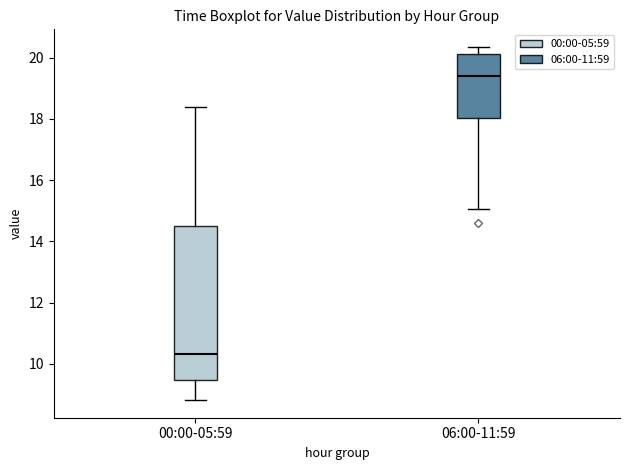

Reading left to right, transcribe this box plot: for each box, give where its median line is, the range the box spans, and where its two whiskers end, as read against the y-axis. The values are not printed on the chart, so give them approximately, as read against the axis.

00:00-05:59: median 10.4, box 9.4 to 14.6, whiskers 8.8 to 18.4
06:00-11:59: median 19.4, box 18.0 to 20.2, whiskers 15.0 to 20.4